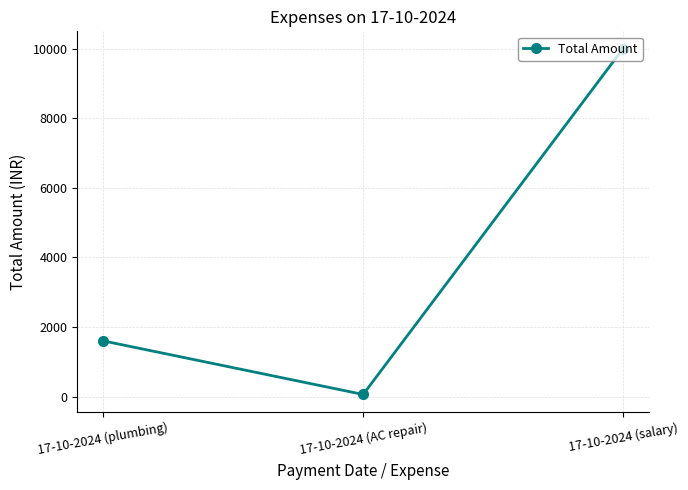

What is the change in value from 17-10-2024 (plumbing) to 17-10-2024 (salary)?

+8400